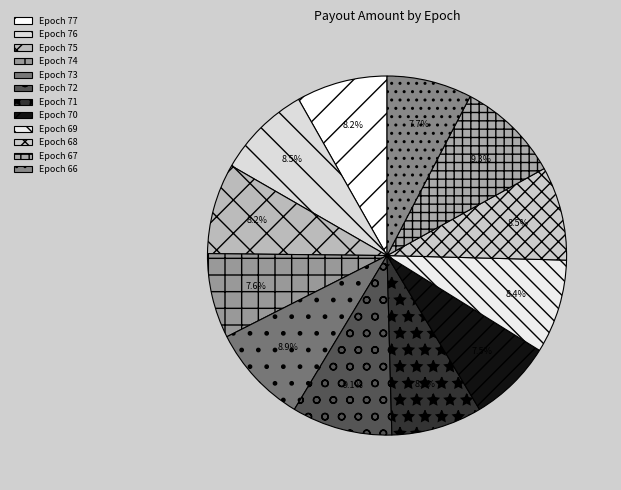

Is the sum of Epoch 66 and Epoch 72 greater than half?

No